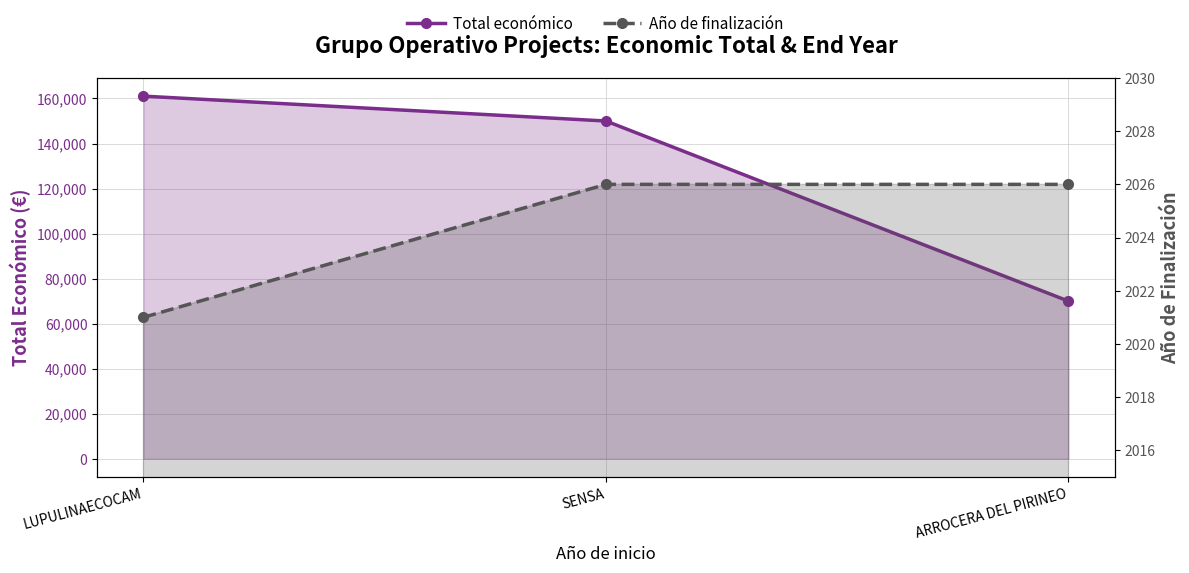

What position from the left is LUPULINAECOCAM?

1